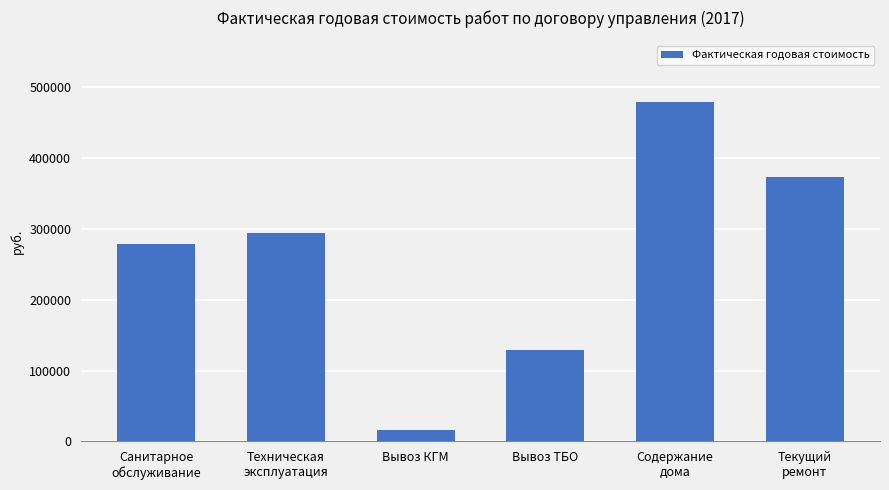

Rank the categories by value from lowest to highest.

Вывоз КГМ, Вывоз ТБО, Санитарное
обслуживание, Техническая
эксплуатация, Текущий
ремонт, Содержание
дома